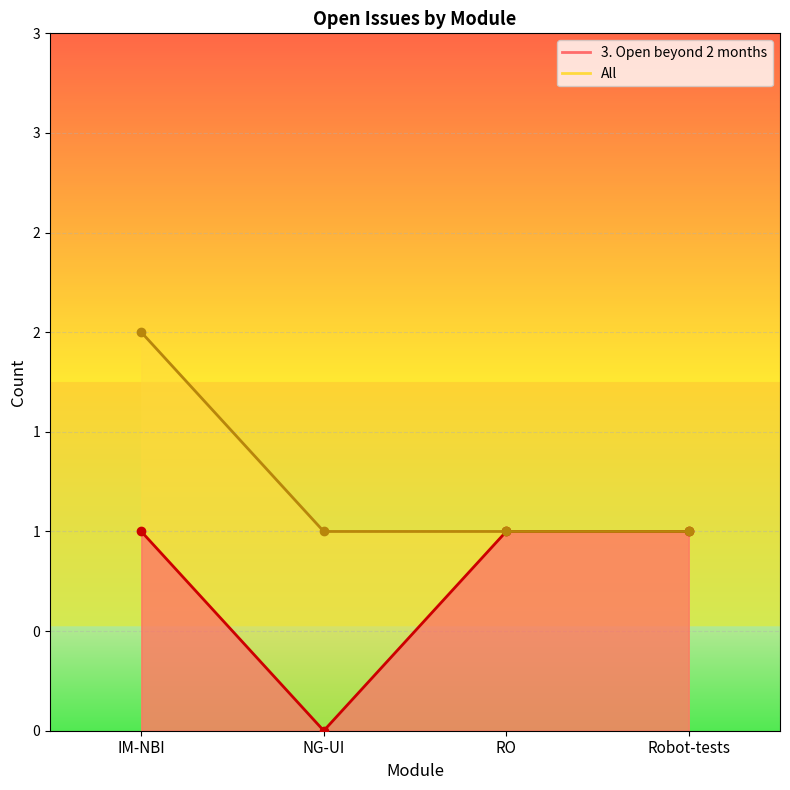

What is the highest value of the All series?

2